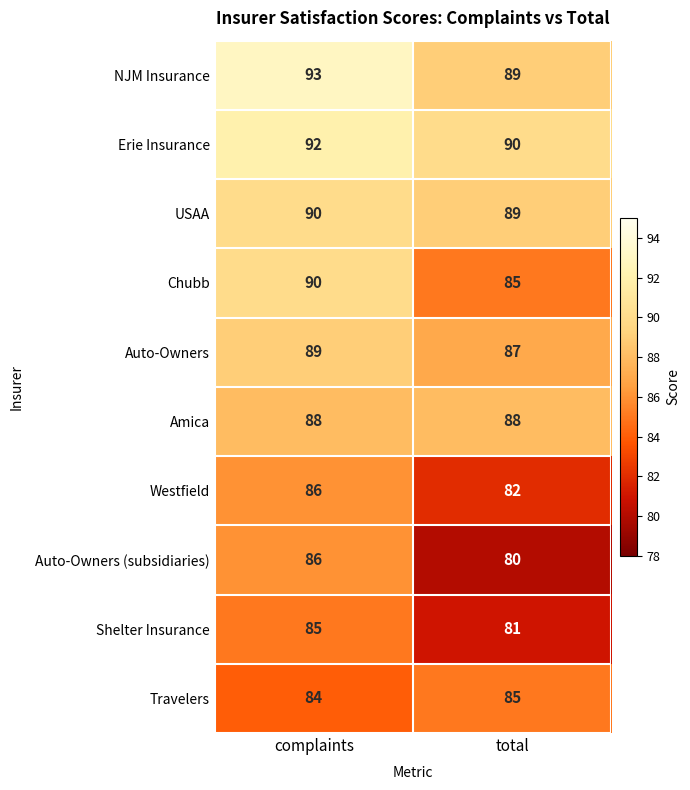

Rank the categories by NJM Insurance value from lowest to highest.

total, complaints